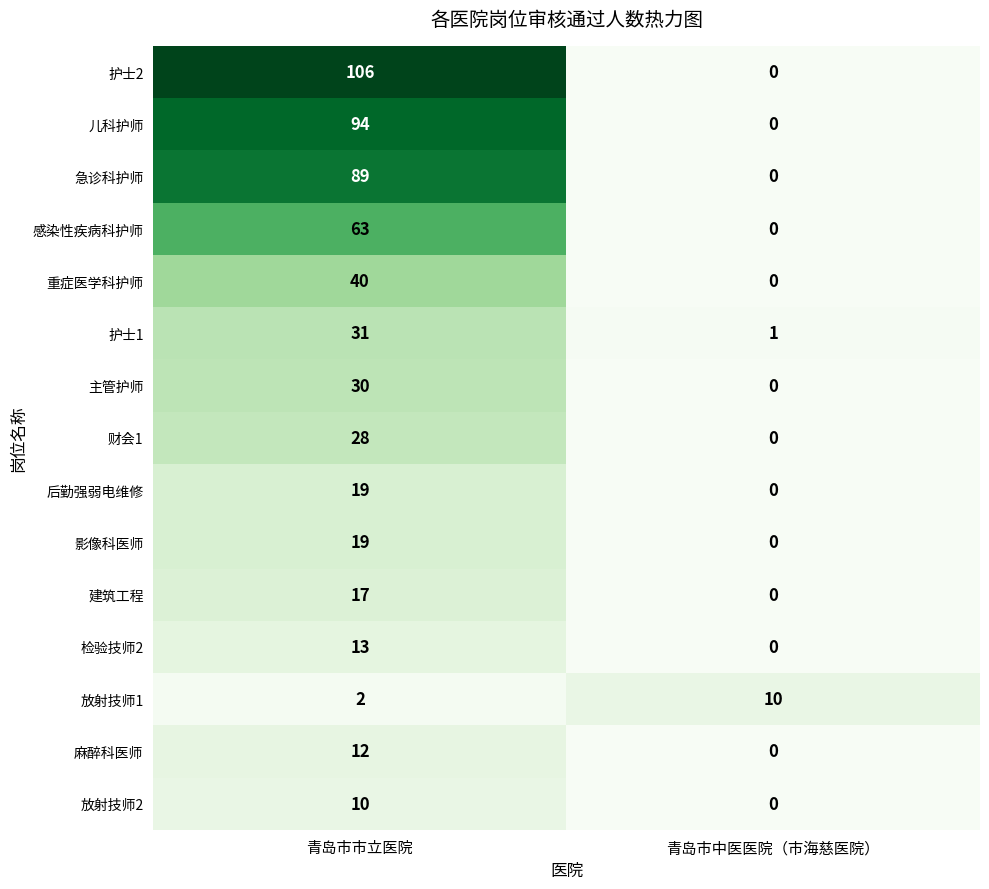

The value of 后勤强弱电维修 at 青岛市市立医院 is 30. True or false?

False